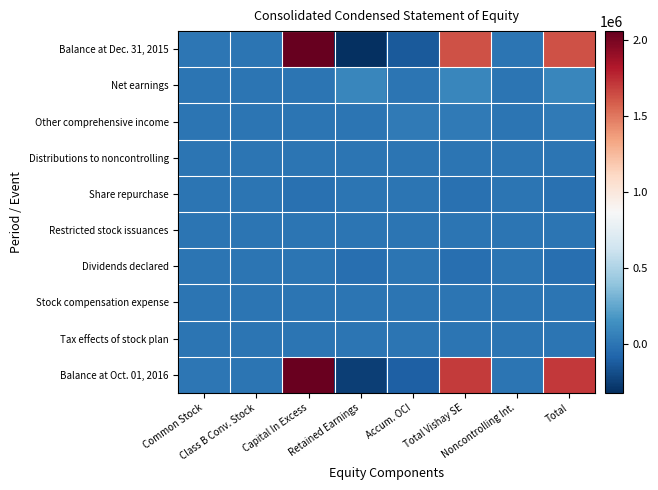

At which category does the chart reach its peak across all series?

Capital In Excess